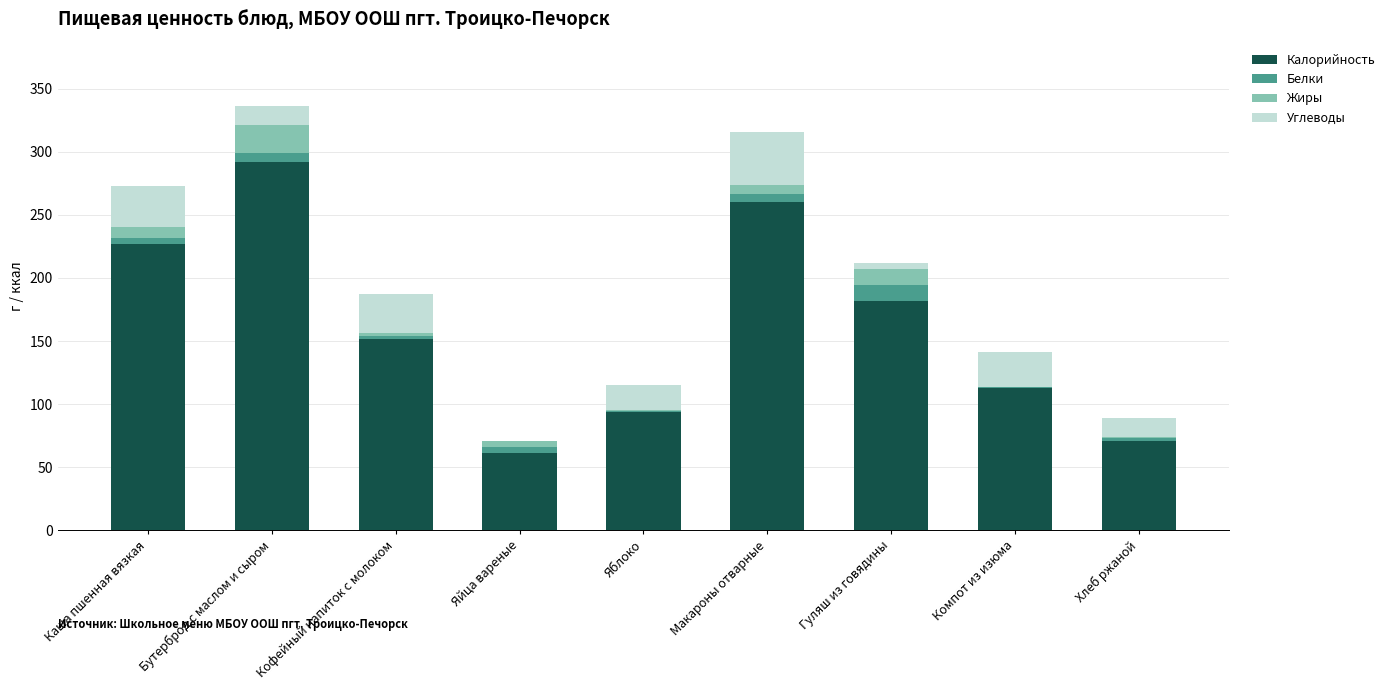

How many categories are shown in the chart?

9